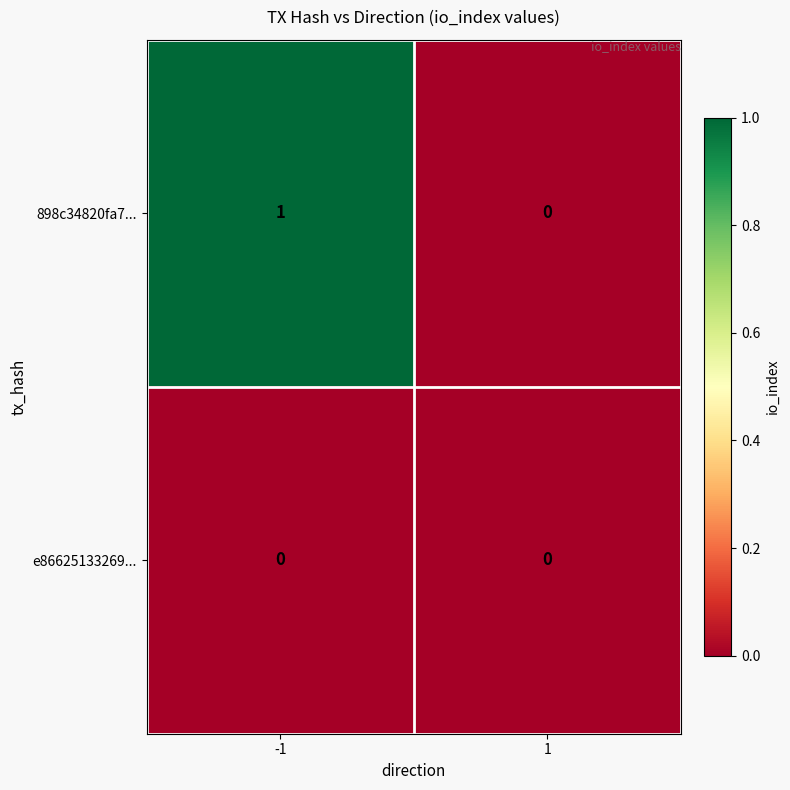

Rank the series by their average value, from highest to lowest.

898c34820fa7..., e86625133269...